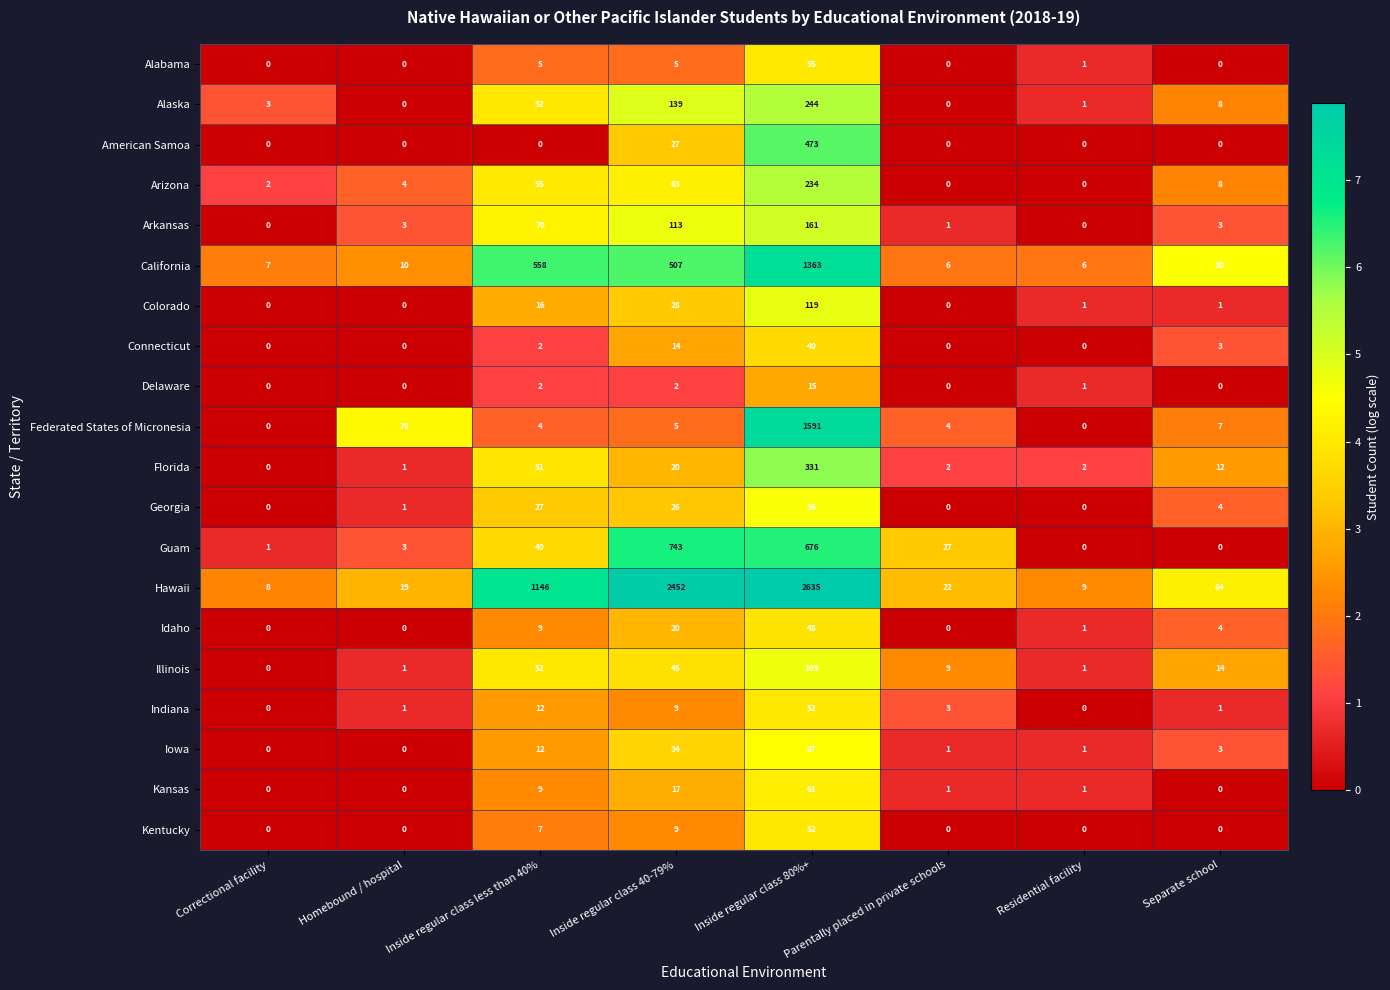

The Idaho series shows 0 at Homebound / hospital. True or false?

True